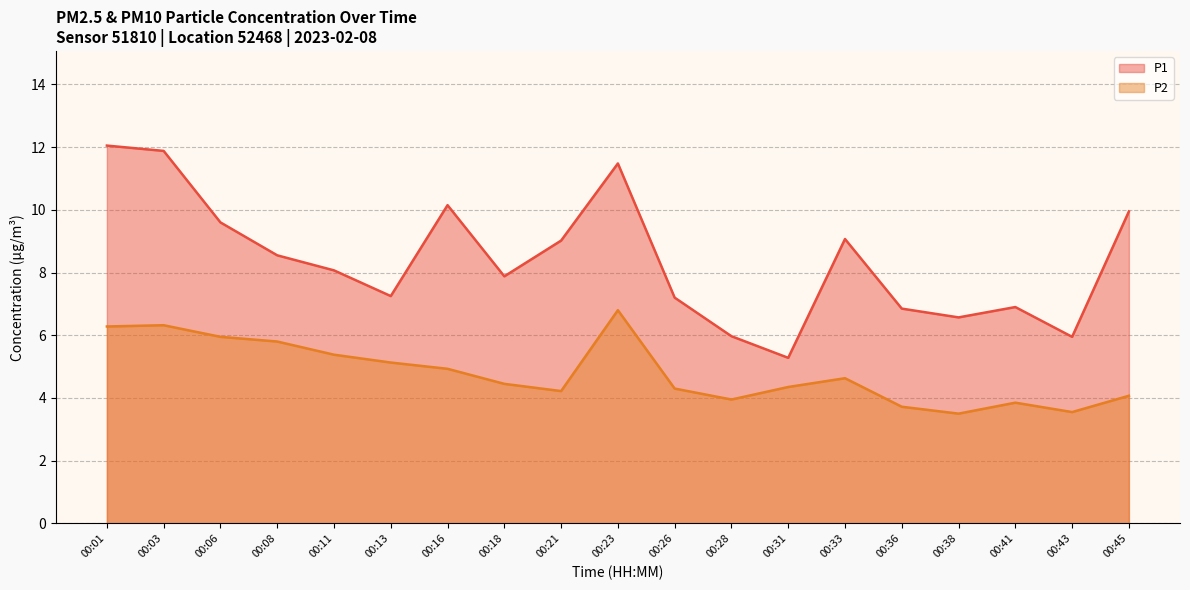

What value does the P1 series have at 00:21?

9.0